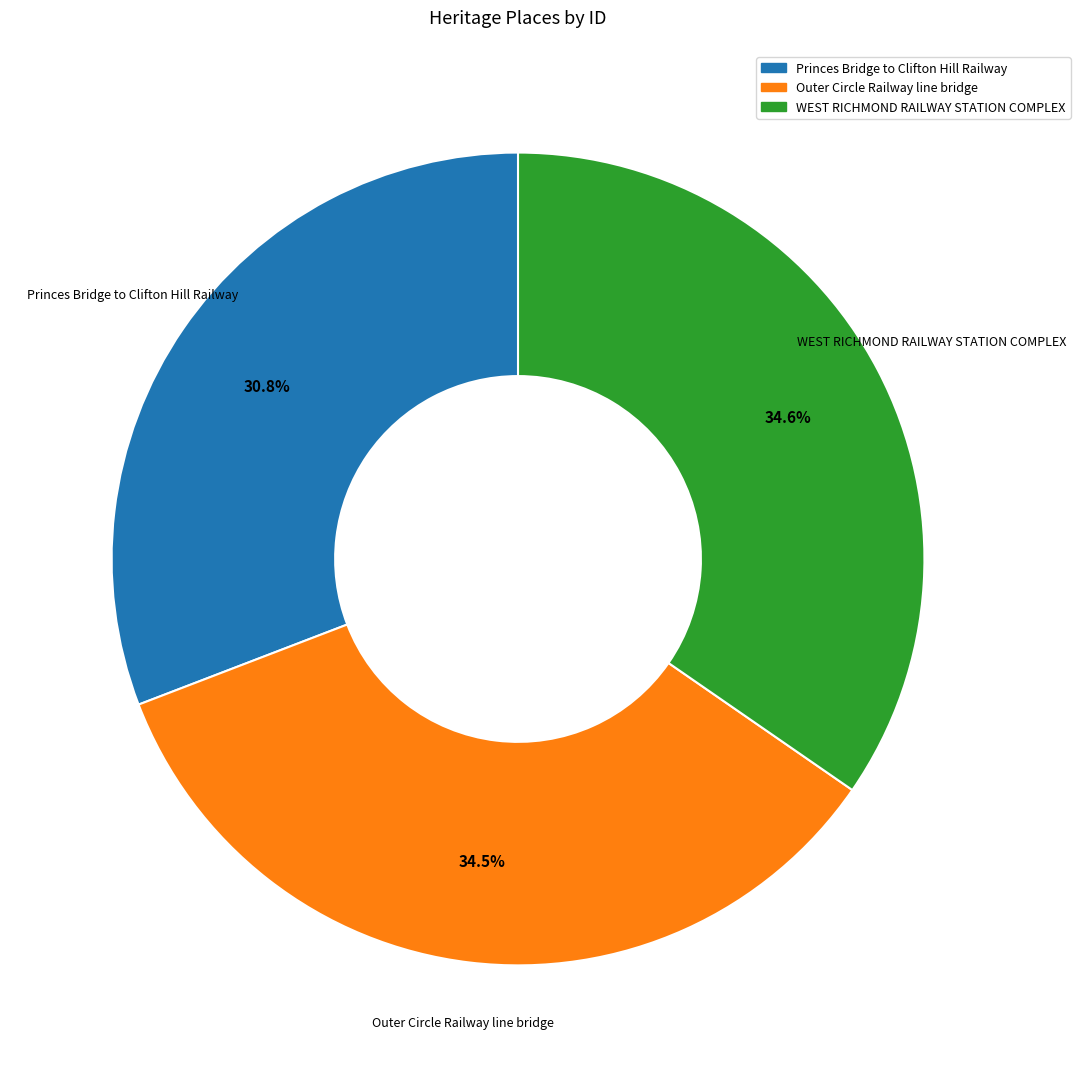

Combined, what portion of the pie is Princes Bridge to Clifton Hill Railway and Outer Circle Railway line bridge?

65.4%